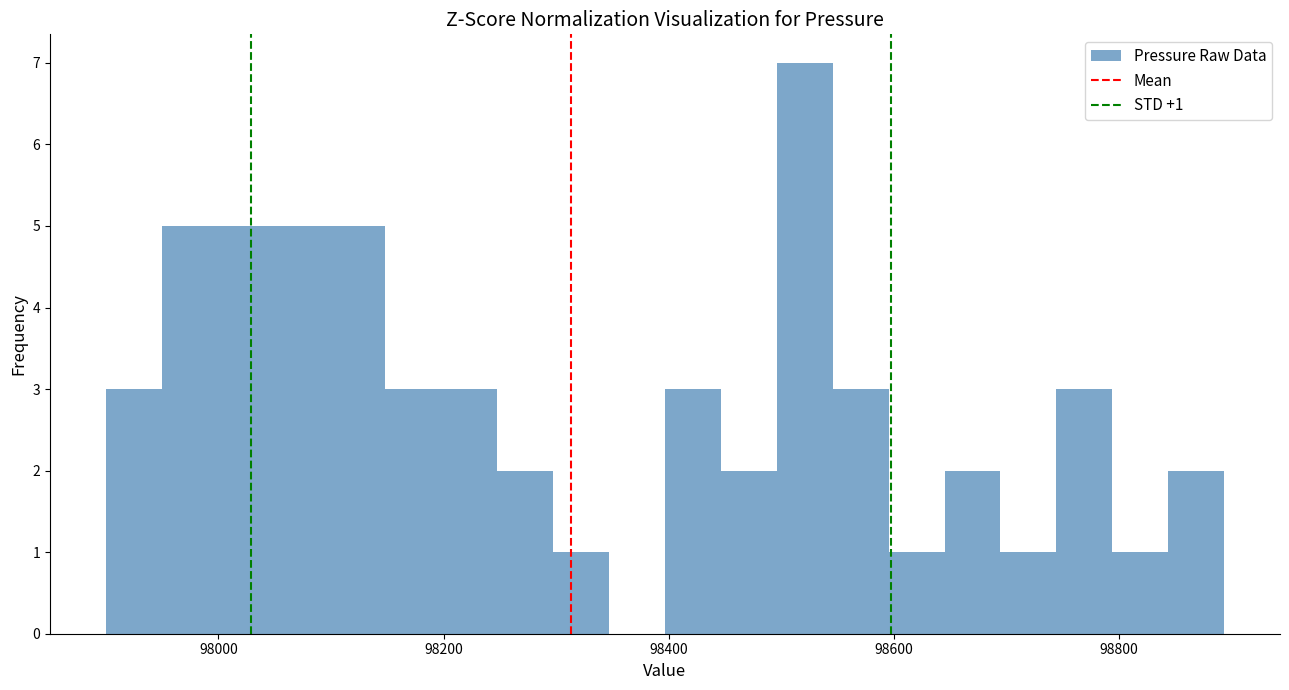

Around what value on the x-axis is the tallest bar? Give the approximate position of its centre, as read against the axis.

98520